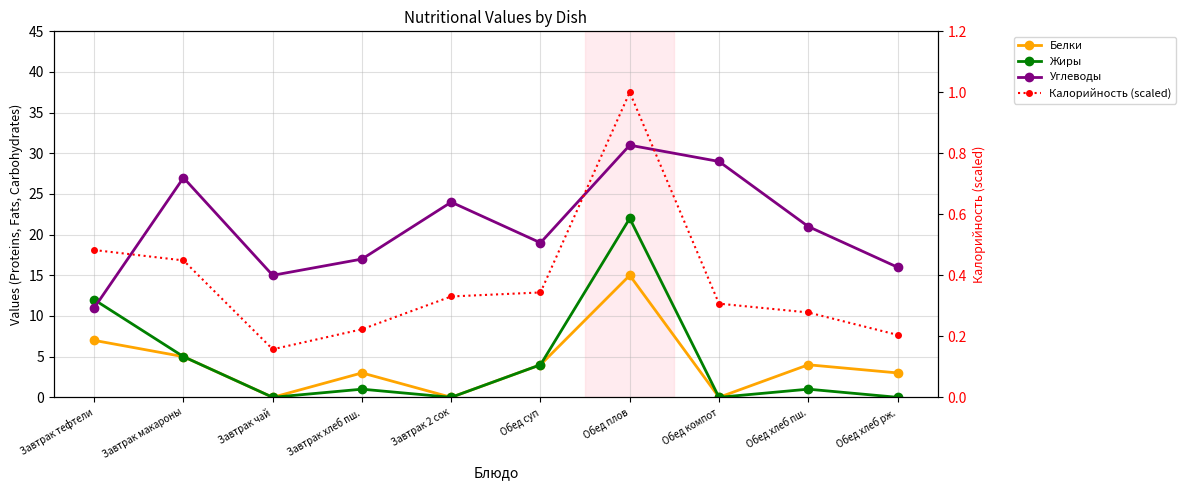

True or false: Углеводы and Белки cross at least once.

False